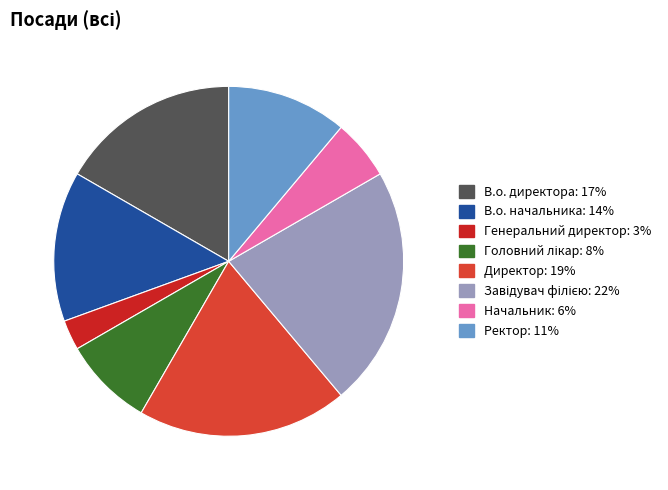

Combined, do Ректор and Директор account for over 50%?

No